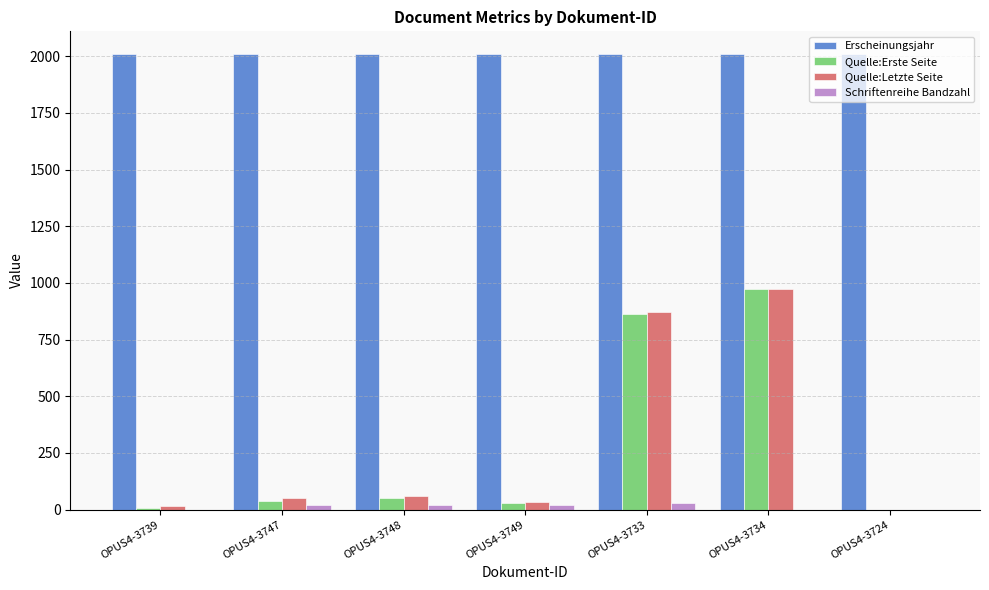

Which series has the largest total across all categories?

Erscheinungsjahr